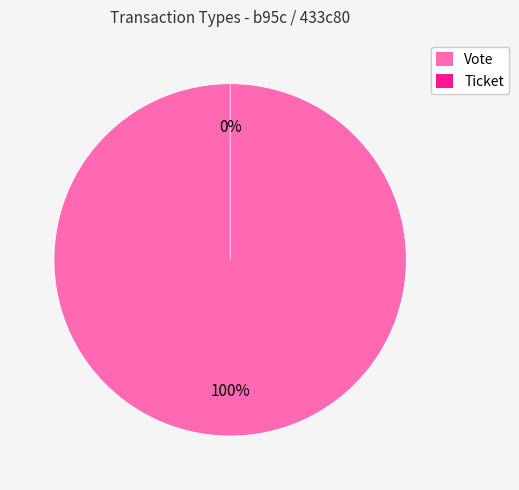

Combined, do Ticket and Vote account for over 50%?

Yes